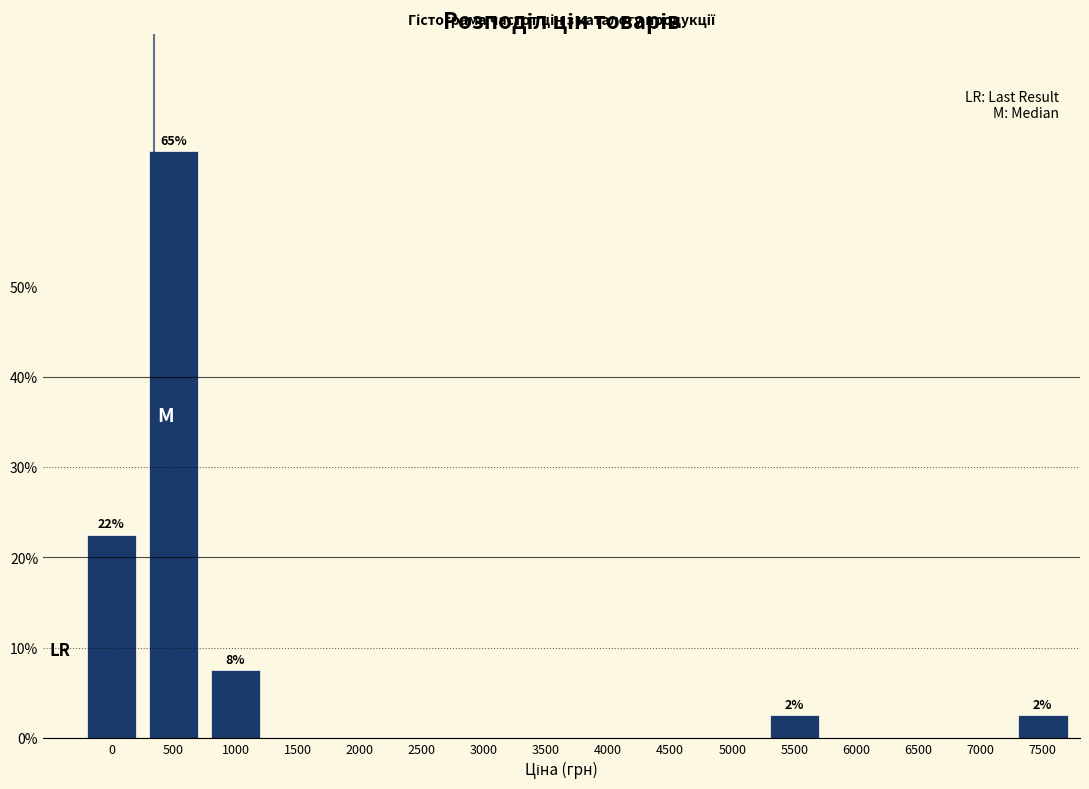

What is the change in value from 0 to 3000?

-22.5